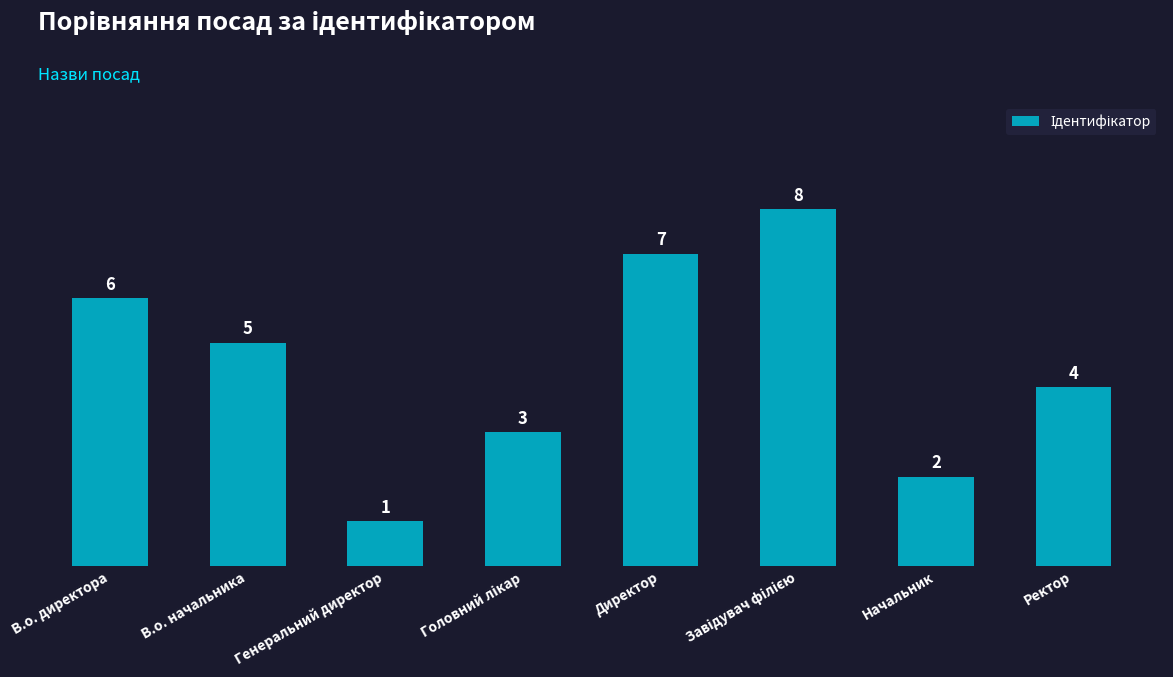

What is the value of the 2nd bar from the left?

5